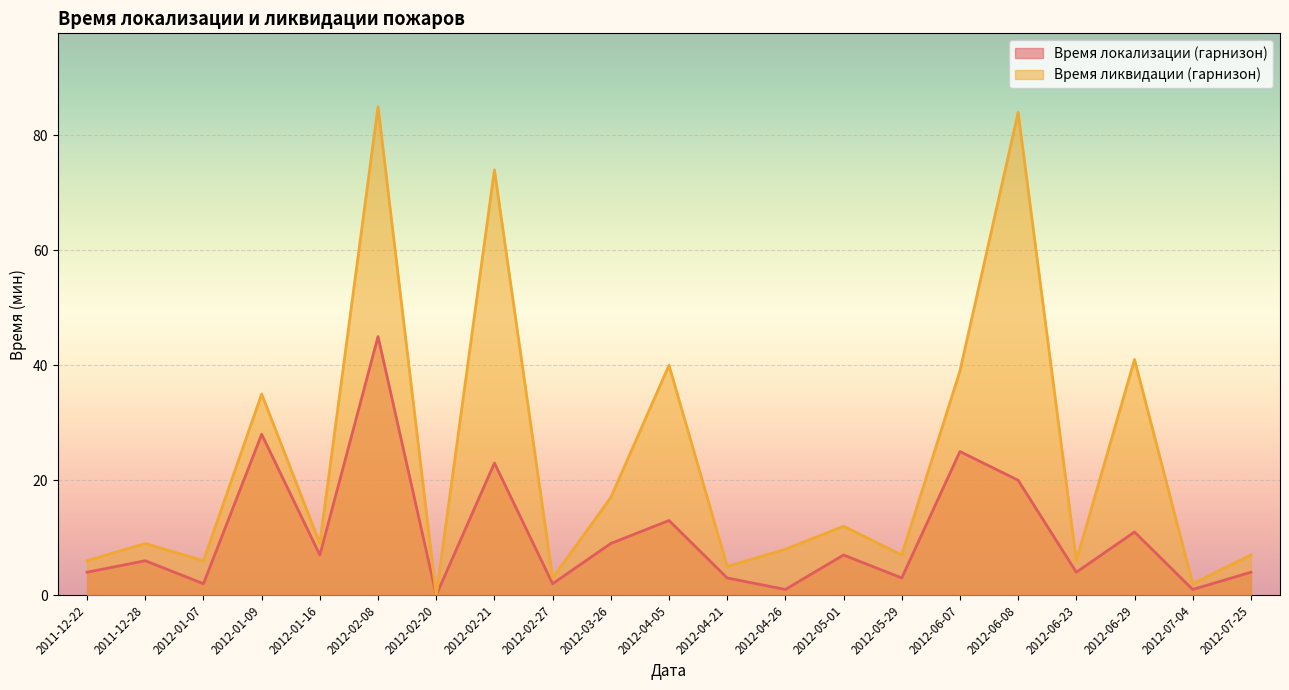

True or false: Время локализации (гарнизон) and Время ликвидации (гарнизон) intersect in this chart.

False